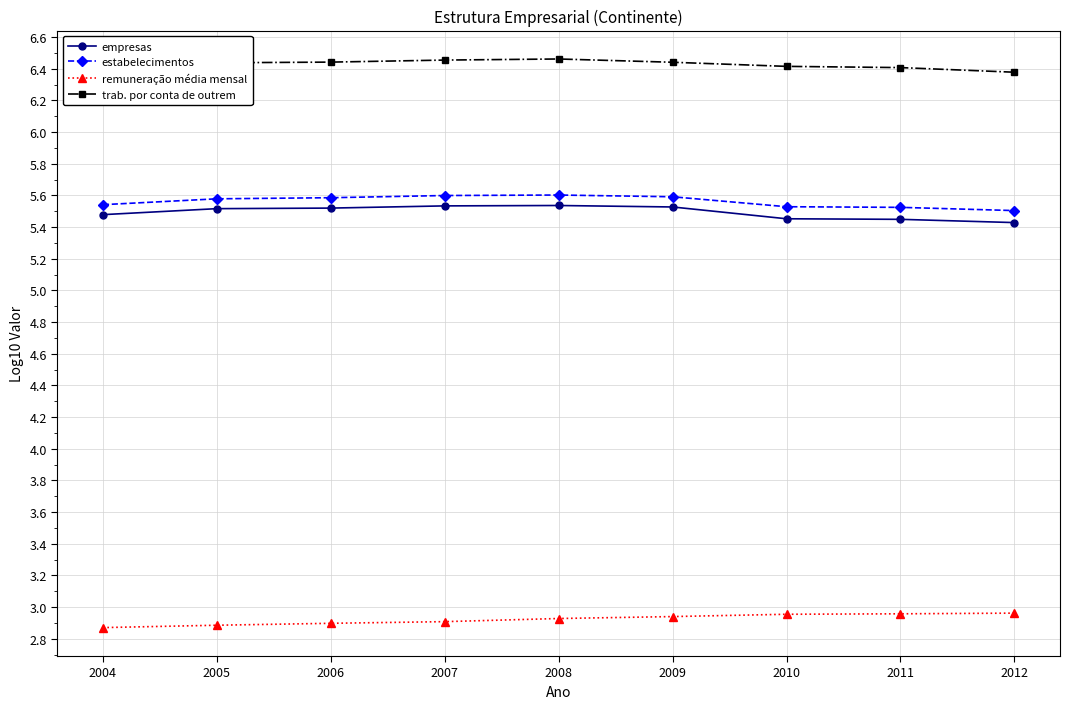

True or false: estabelecimentos has more than 0 points higher than both neighbors.

True